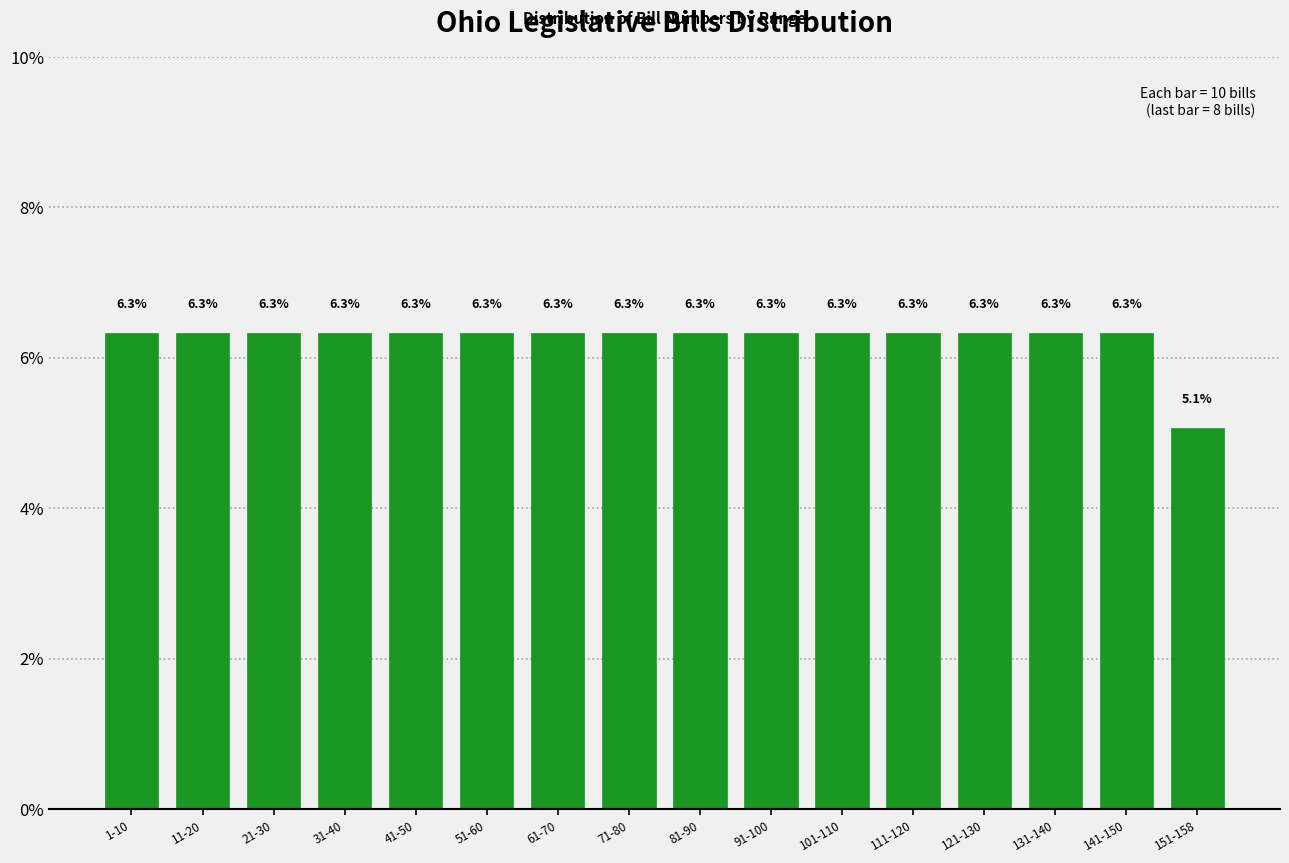

Reading right to left, extract all data points from this chart.

5.1	6.3	6.3	6.3	6.3	6.3	6.3	6.3	6.3	6.3	6.3	6.3	6.3	6.3	6.3	6.3